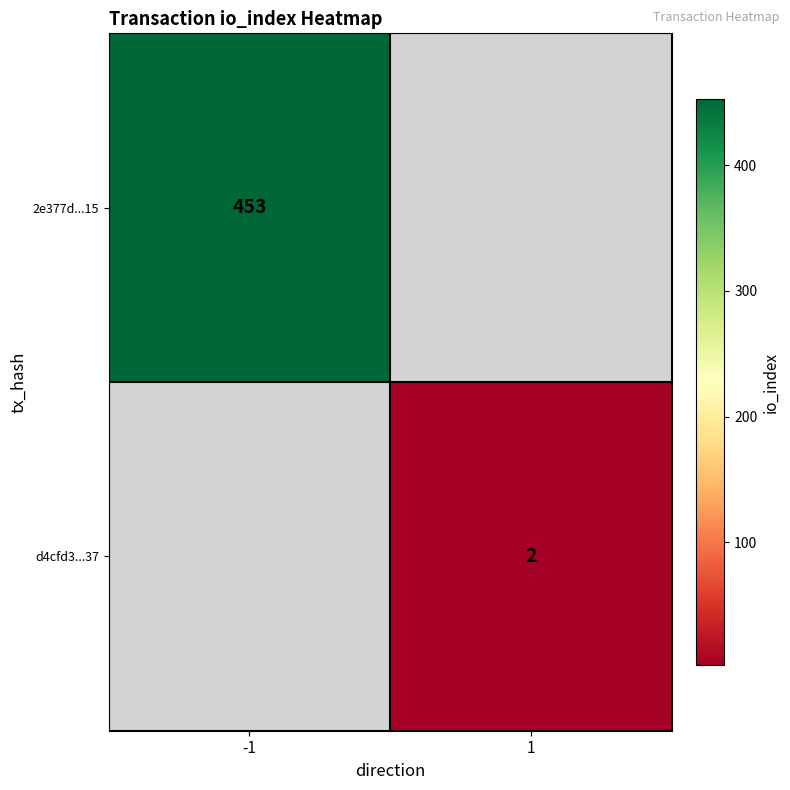

Is it true that d4cfd3...37 equals 2 at 1?

True